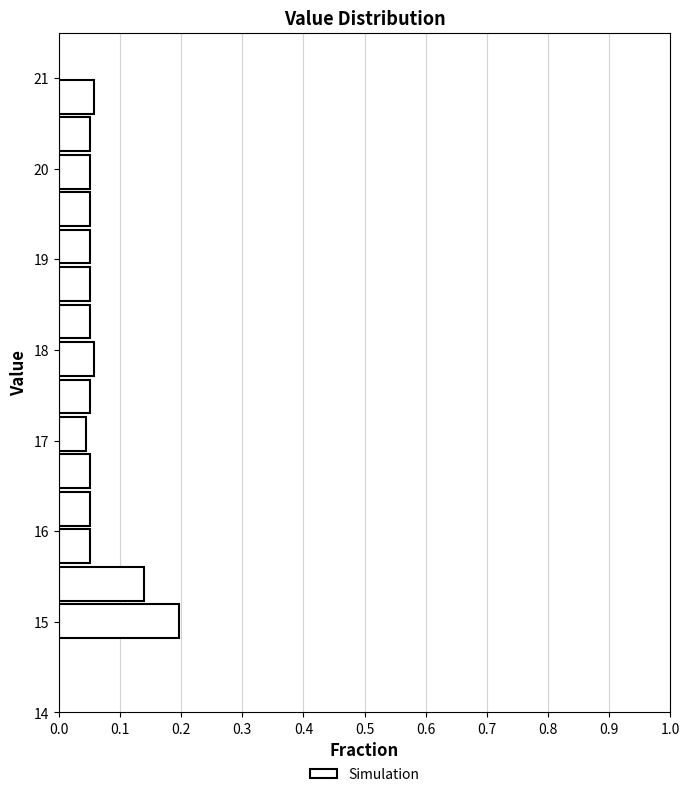

Reading bottom to top, list every bar in this chart as the range it spans on the y-axis followed by its length. Neither the bar edges nor the lengths are printed on the chart, so give them approximately, as read against the axes.

14.8 to 15.2: 0.20
15.2 to 15.6: 0.14
15.6 to 16.0: 0.05
16.0 to 16.5: 0.05
16.5 to 16.9: 0.05
16.9 to 17.3: 0.04
17.3 to 17.7: 0.05
17.7 to 18.1: 0.06
18.1 to 18.5: 0.05
18.5 to 18.9: 0.05
18.9 to 19.3: 0.05
19.3 to 19.8: 0.05
19.8 to 20.2: 0.05
20.2 to 20.6: 0.05
20.6 to 21.0: 0.06